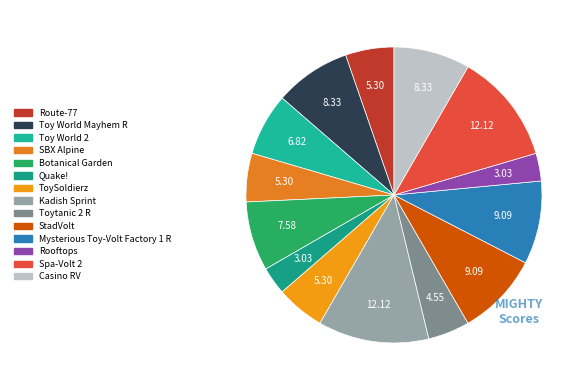

Do Toytanic 2 R and Mysterious Toy-Volt Factory 1 R together represent more than half of the pie?

No